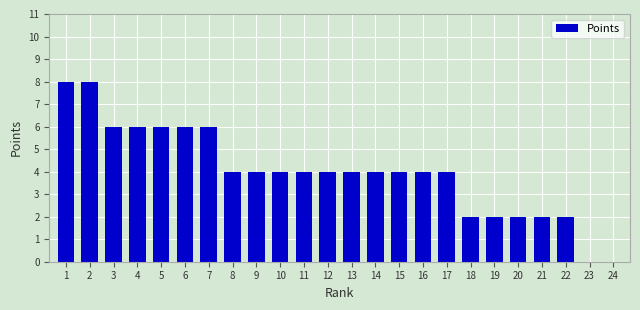

Reading right to left, extract all data points from this chart.

24=0	23=0	22=2	21=2	20=2	19=2	18=2	17=4	16=4	15=4	14=4	13=4	12=4	11=4	10=4	9=4	8=4	7=6	6=6	5=6	4=6	3=6	2=8	1=8